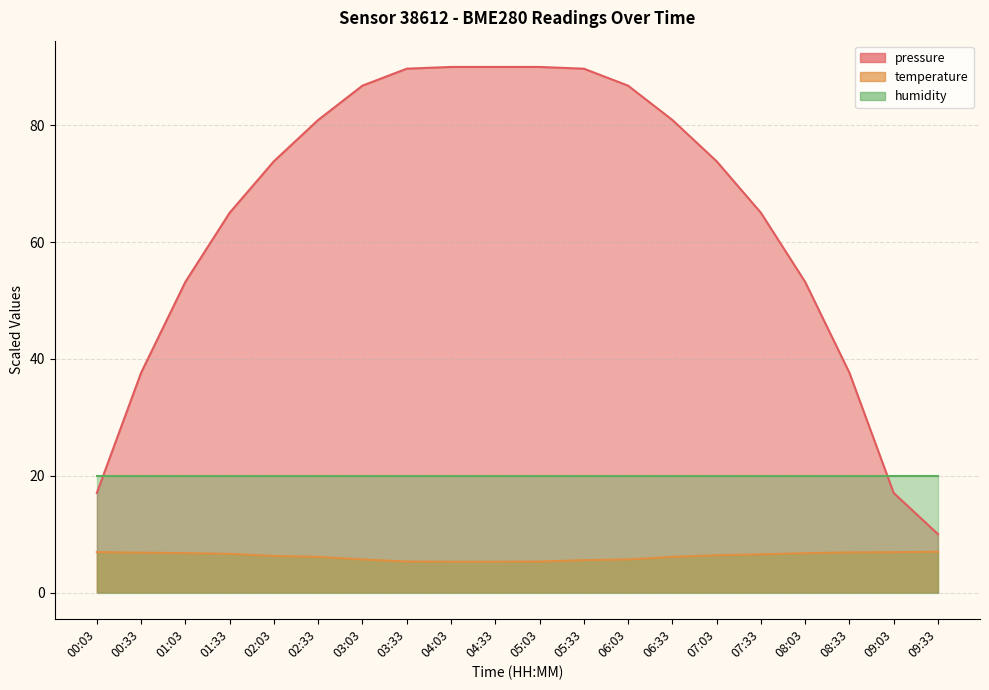

What is the sum of all temperature values?

124.0